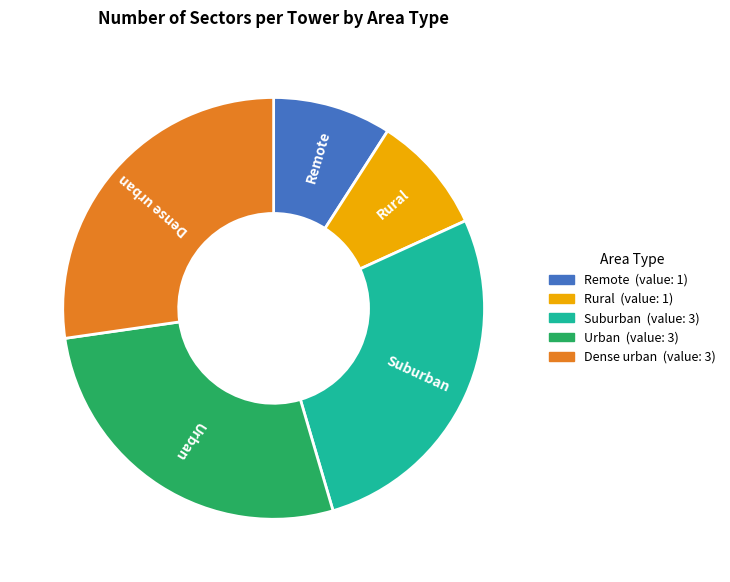

Is the sum of Rural and Remote greater than half?

No